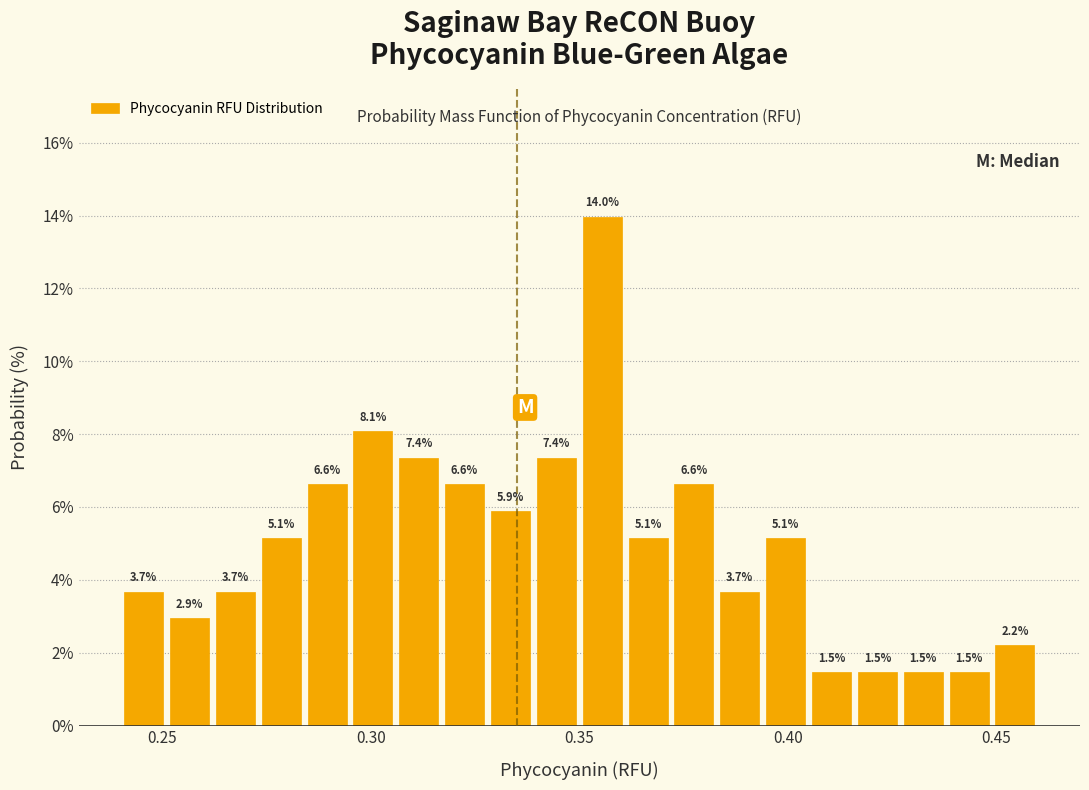

Read against the x-axis, roughly where is the centre of the tallest bar?

0.355